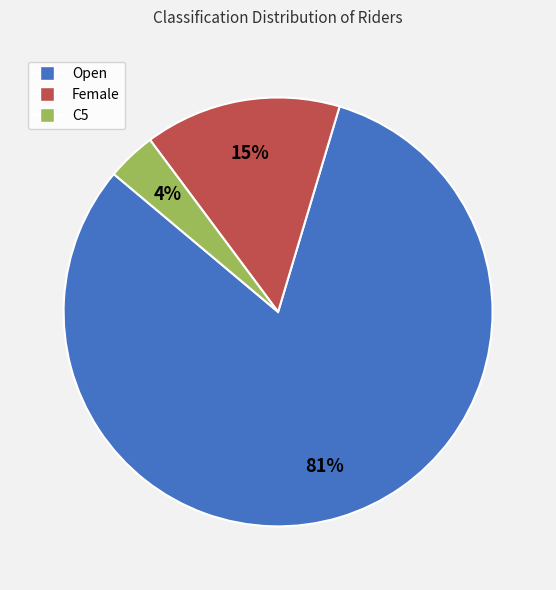

Between Open and Female, which is larger?

Open